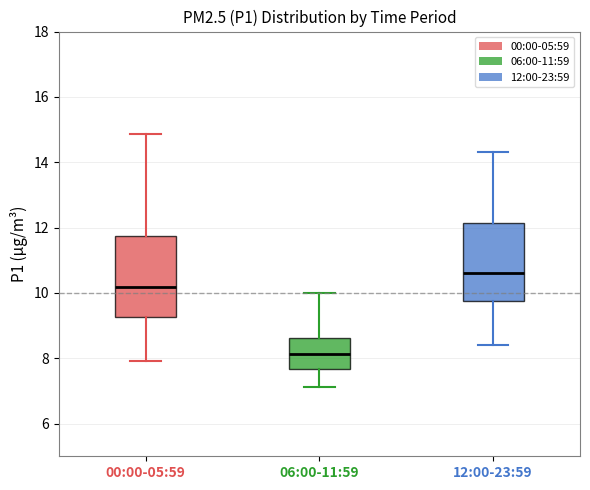

Where does the median line of the box for 12:00-23:59 sit on the y-axis? The values are not printed on the chart, so give them approximately, as read against the axis.

10.6